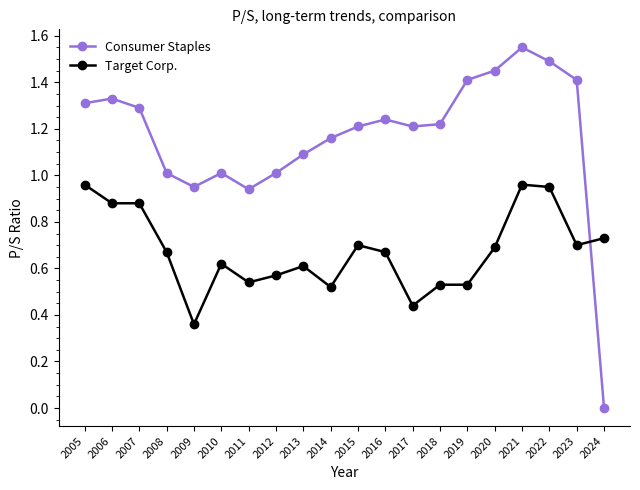

Where is the first local maximum for Consumer Staples?

2006